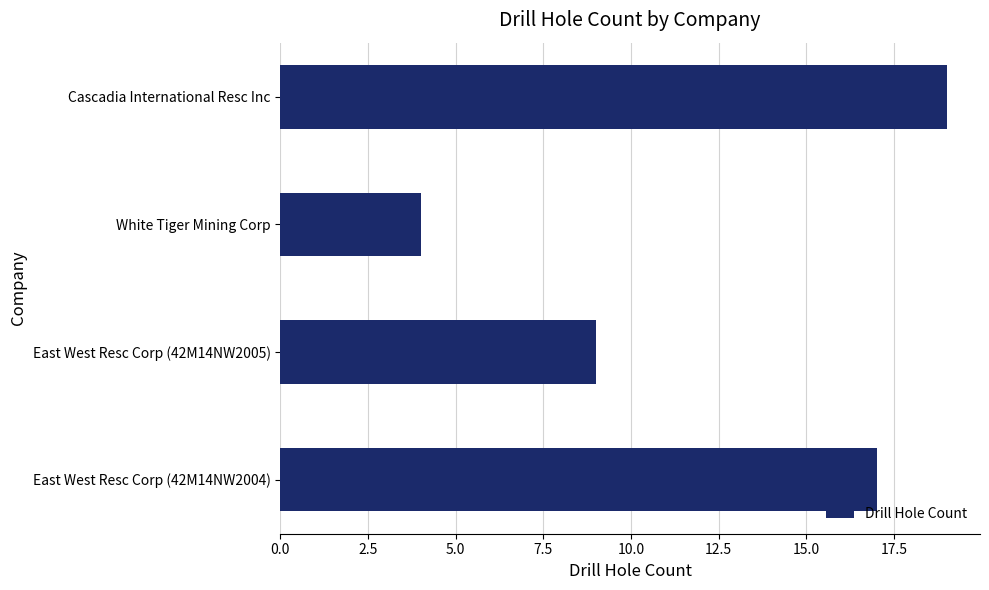

Approximately how many times larger is the value at White Tiger Mining Corp compared to East West Resc Corp (42M14NW2005)?

0.4